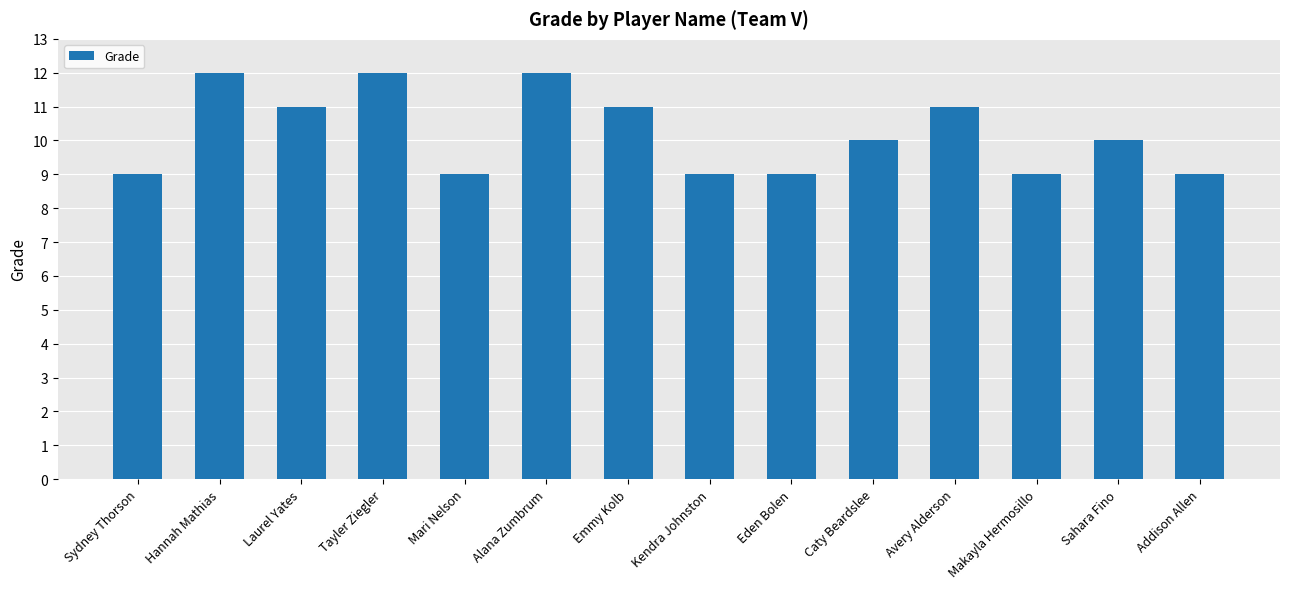

Read the value at Tayler Ziegler.

12